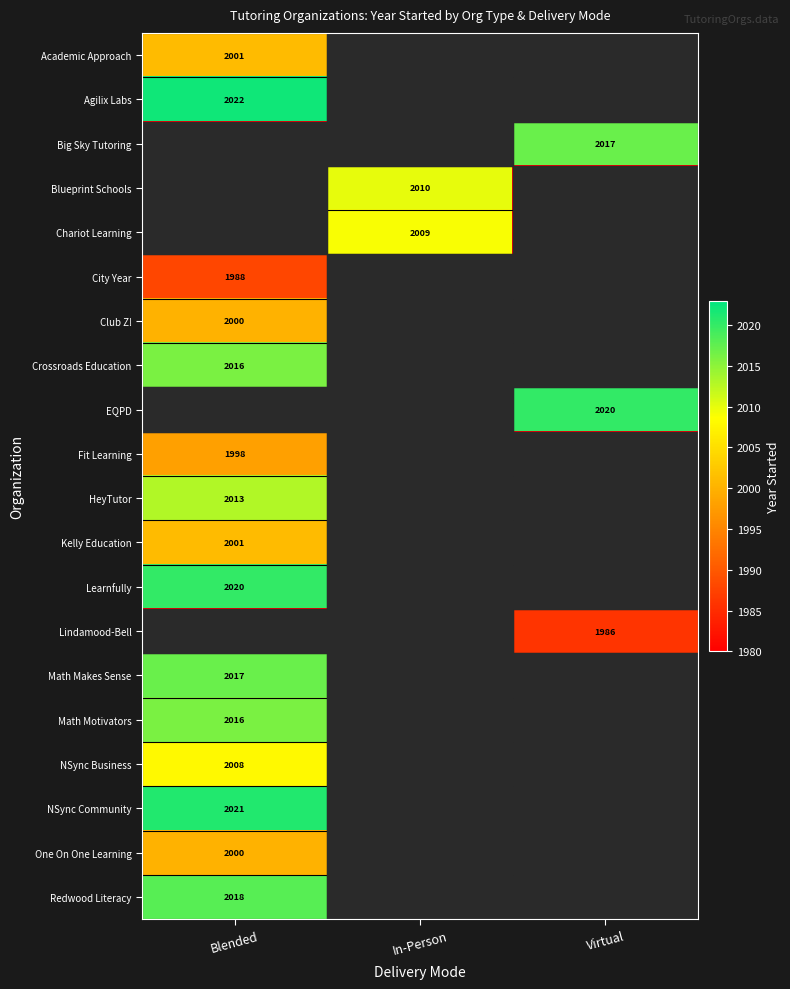

The value of Chariot Learning at In-Person is 2009. True or false?

True